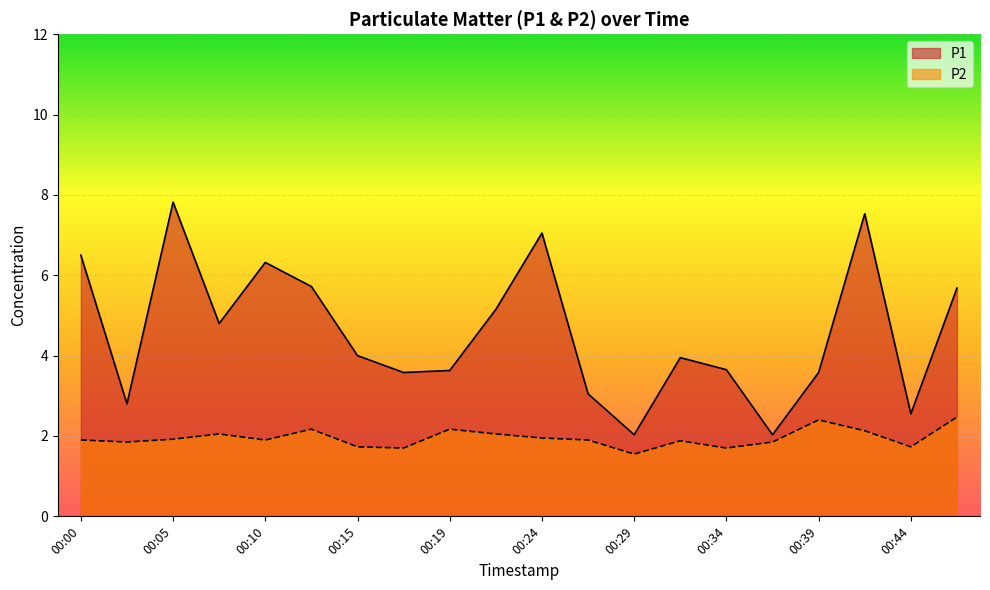

What is the difference between the highest and lowest values at 00:12?

3.5